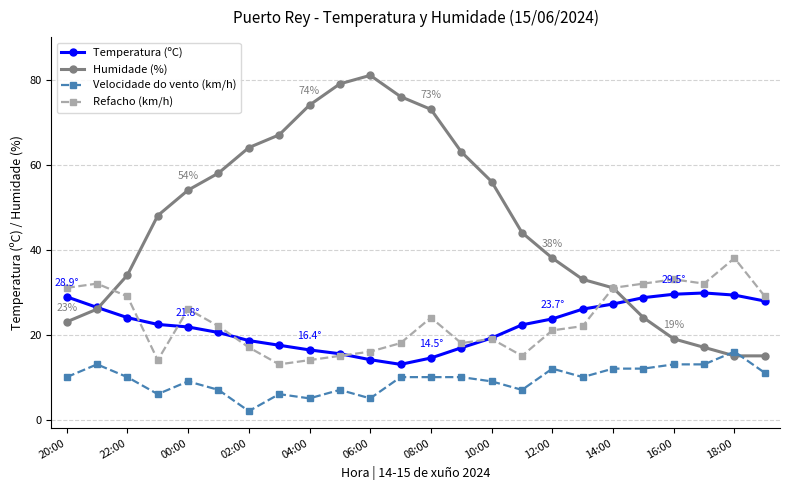

What is the value of the Temperatura (ºC) point at the 4th from the left?

22.4